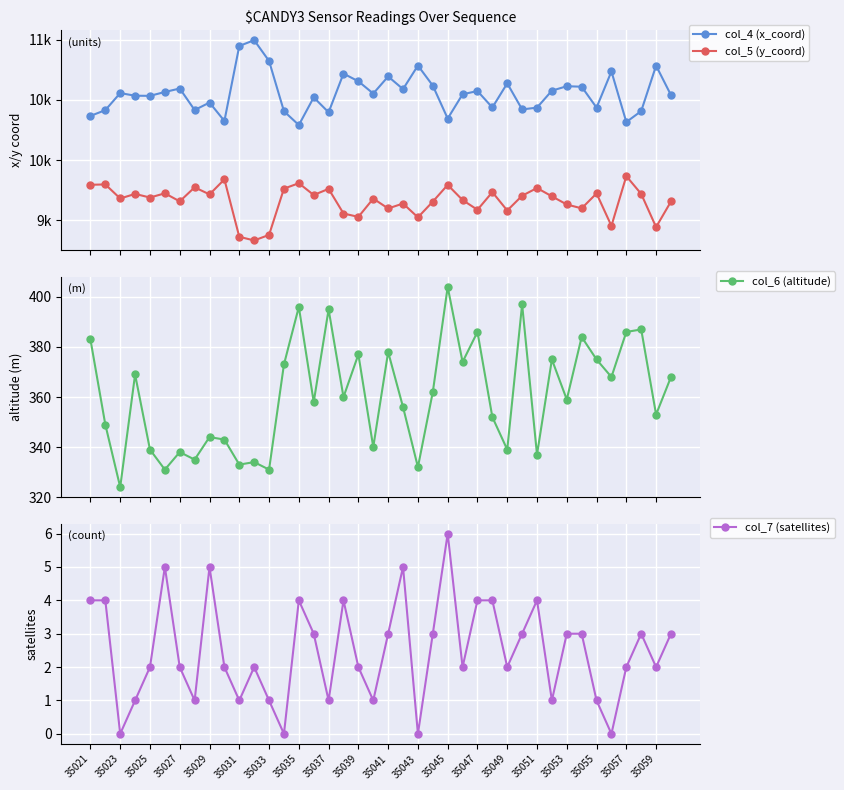

How many values in the col_7 (satellites) series exceed 2?

19